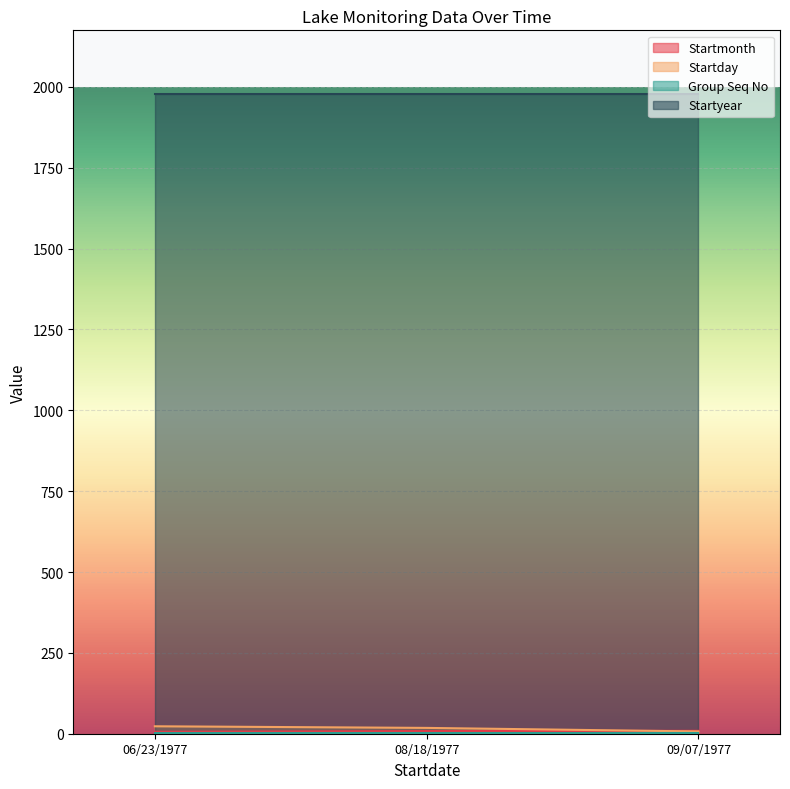

How many series are shown in this chart?

4